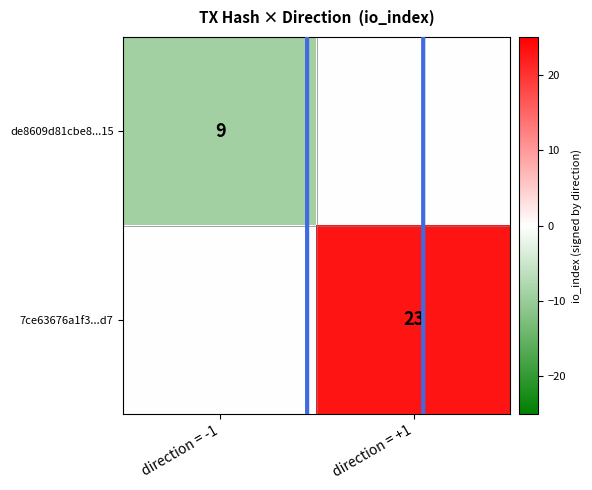

Which label corresponds to the largest value in the chart?

direction = +1